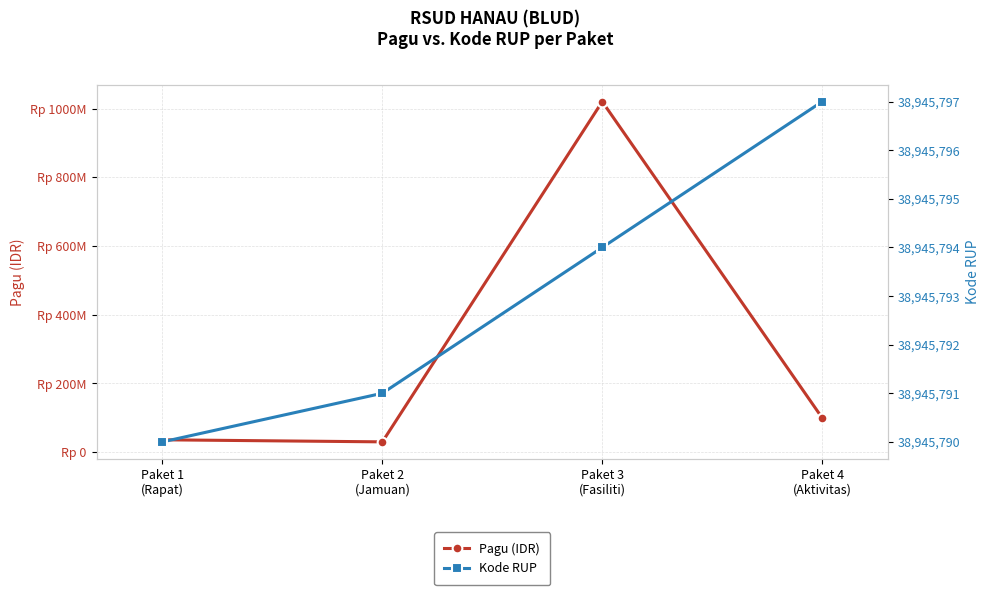

After their last crossing, which series has the higher values: Pagu (IDR) or Kode RUP?

Pagu (IDR)